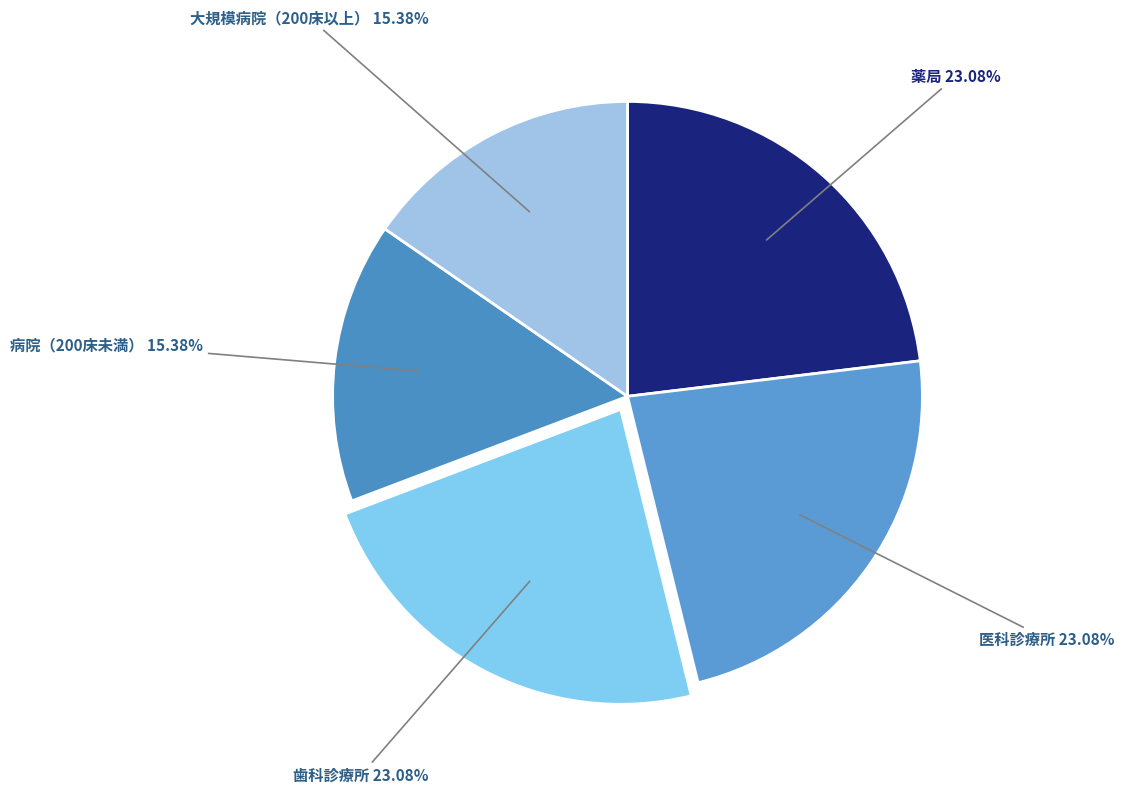

How many segments does this pie chart have?

5